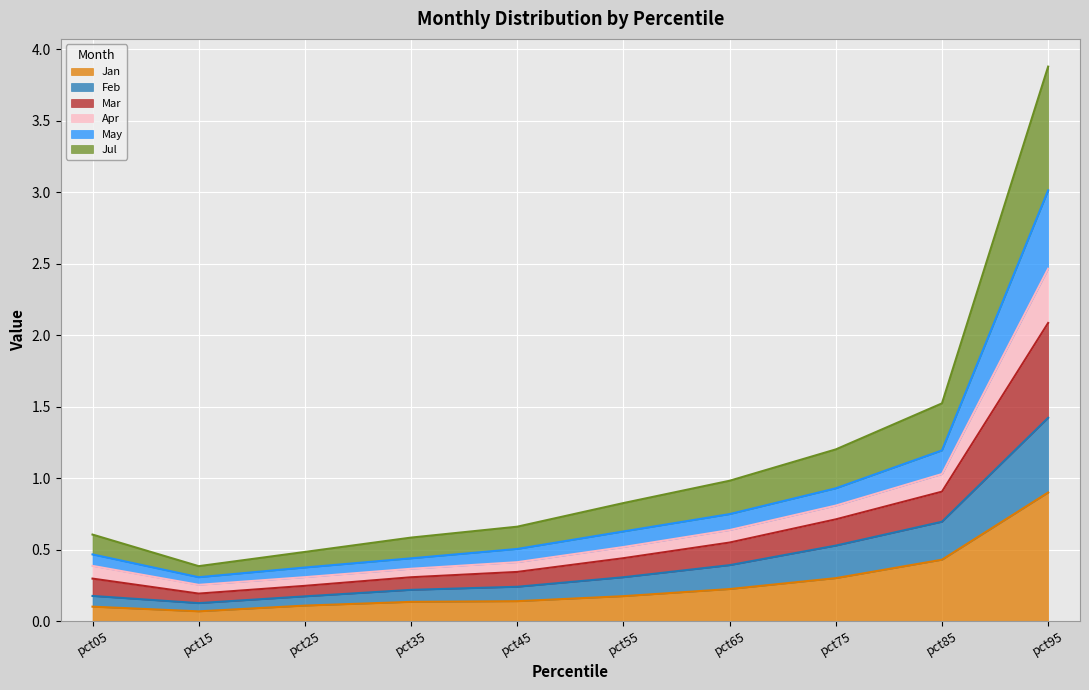

True or false: Jan has a value of 0.1 at pct05.

True